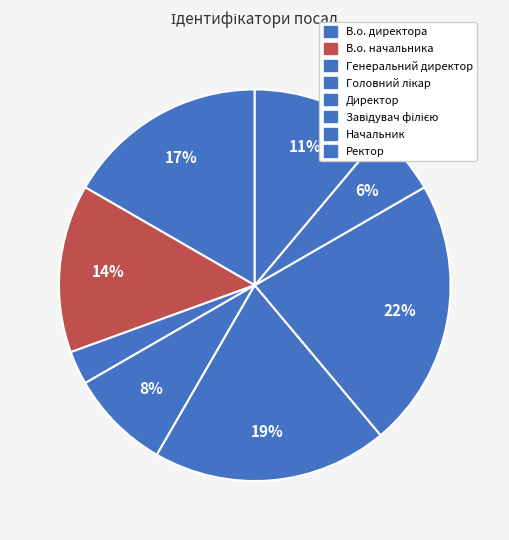

Is Ректор the majority of the pie?

No